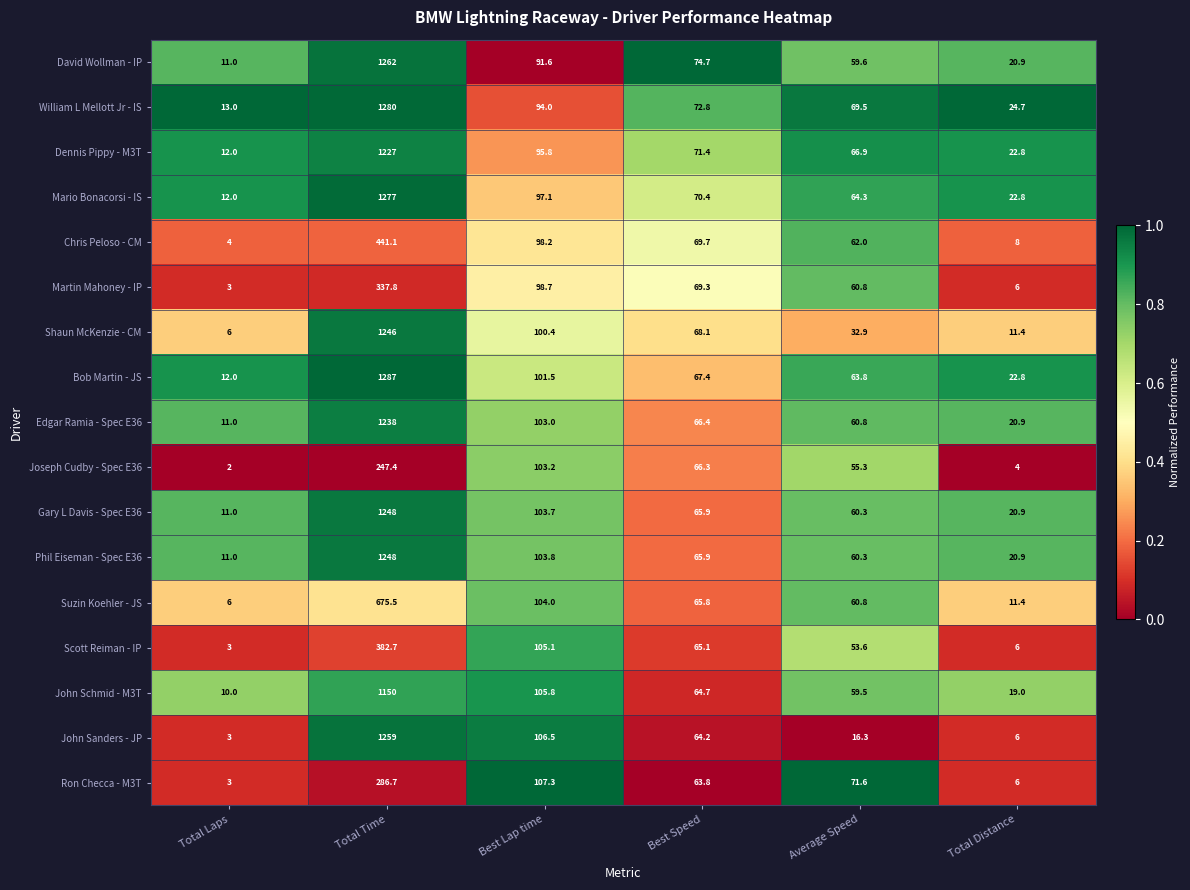

List the labels in order of Ron Checca - M3T value, largest first.

Total Time, Best Lap time, Average Speed, Best Speed, Total Distance, Total Laps